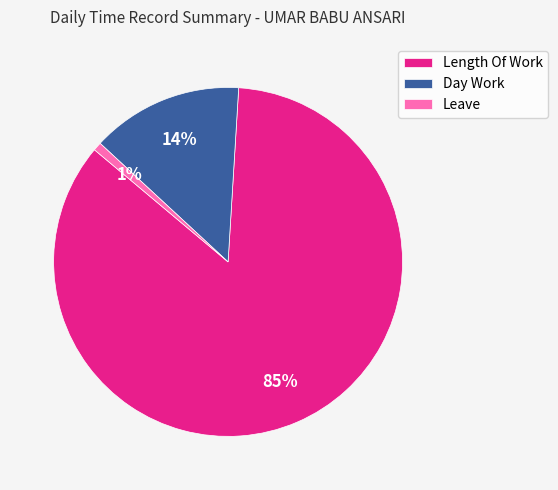

Count the number of slices in the pie.

3